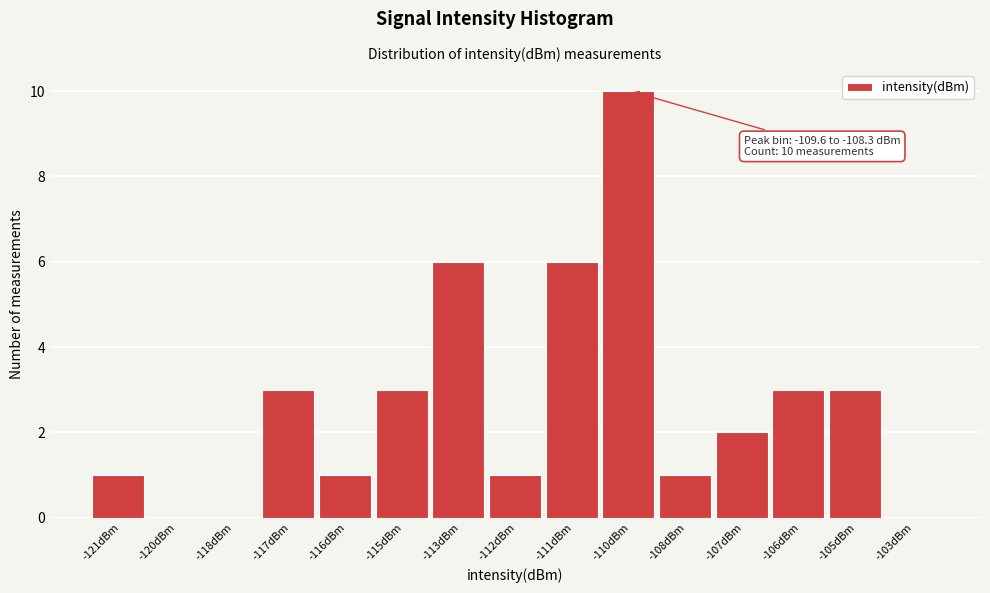

Reading left to right, transcribe all the data shown in this chart.

-121dBm=1	-120dBm=0	-118dBm=0	-117dBm=3	-116dBm=1	-115dBm=3	-113dBm=6	-112dBm=1	-111dBm=6	-110dBm=10	-108dBm=1	-107dBm=2	-106dBm=3	-105dBm=3	-103dBm=0